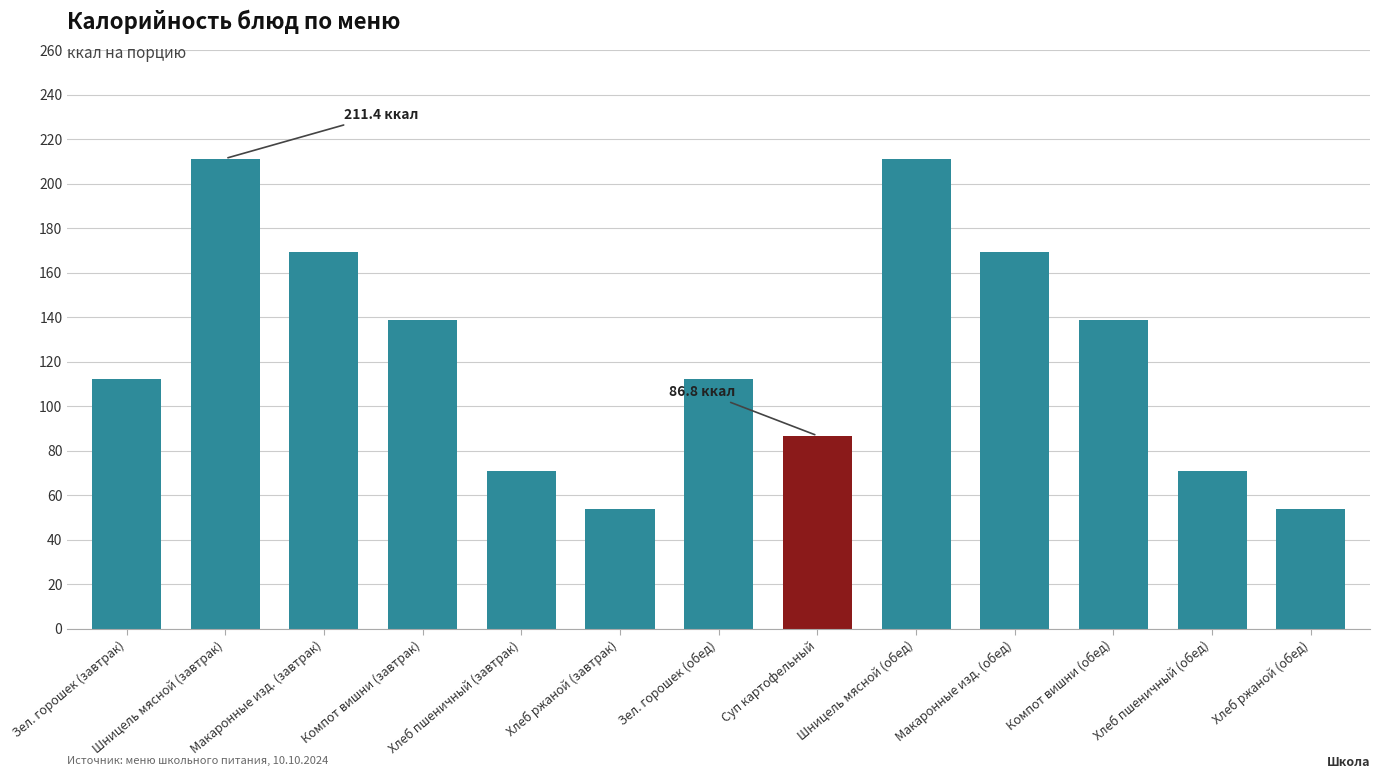

What is the smallest value displayed?

54.0